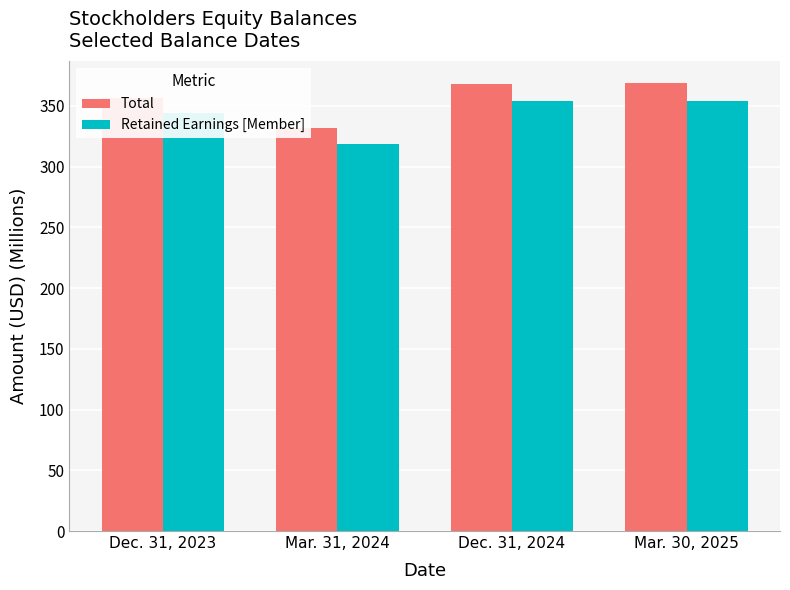

What is the value of the Retained Earnings [Member] bar at the 4th from the left?

354.1